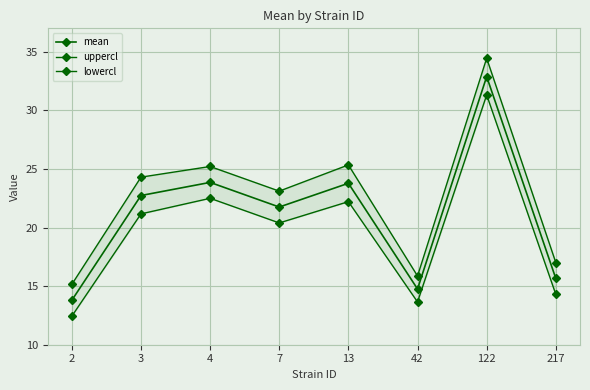

How many values in the uppercl series are below 24?

4